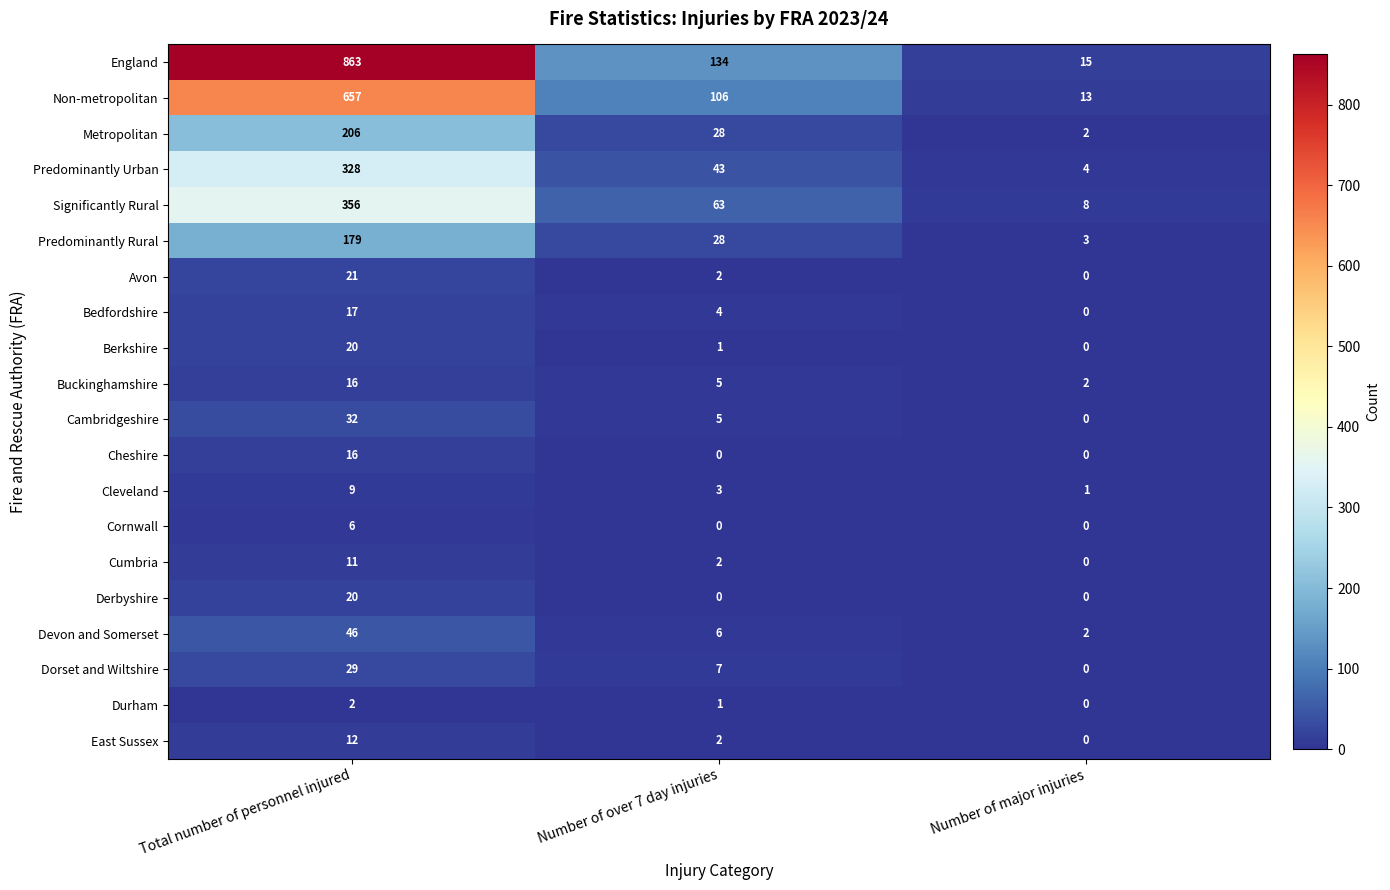

At which category is the sum across all series the highest?

Total number of personnel injured